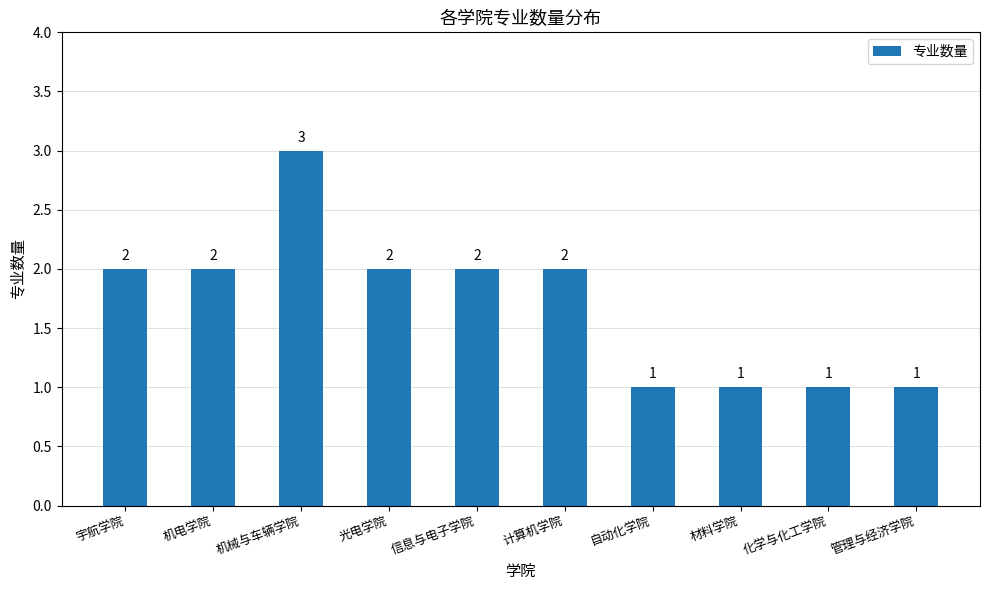

What is the sum of the values at 光电学院 and 机电学院?

4